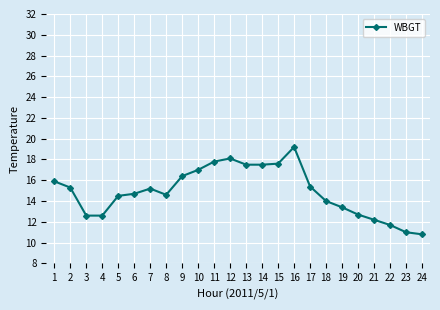

How many values exceed 15?

12